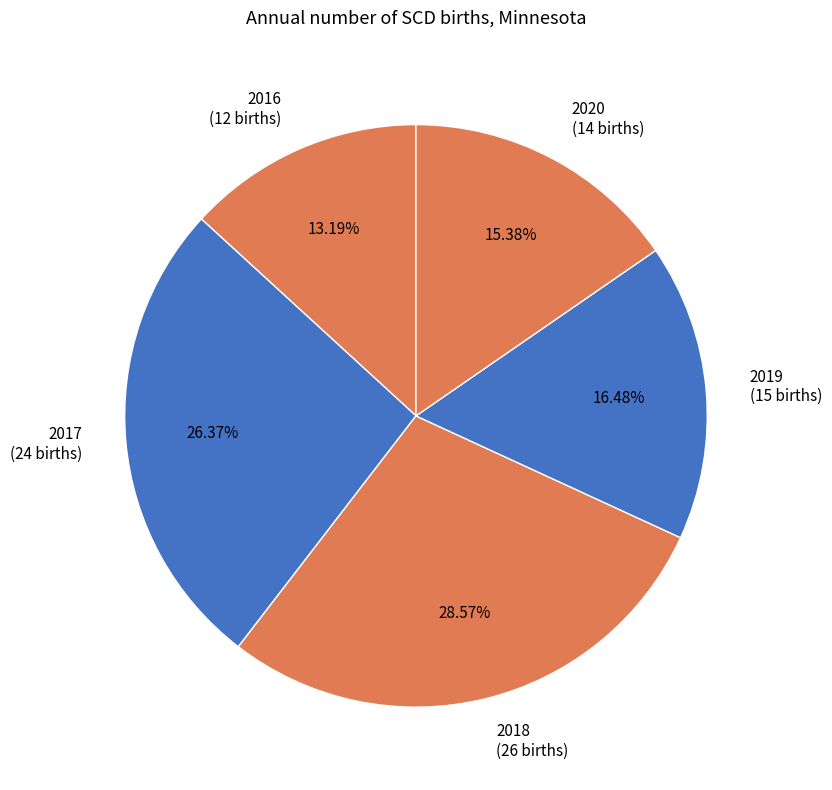

What is the ratio of the value at 2019 to the value at 2018?

0.6